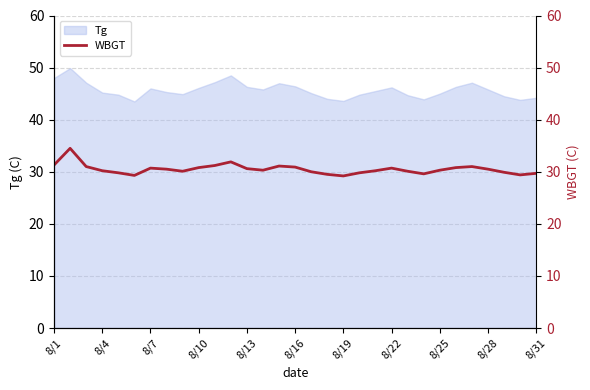

What is the difference between the maximum and minimum values?

5.3